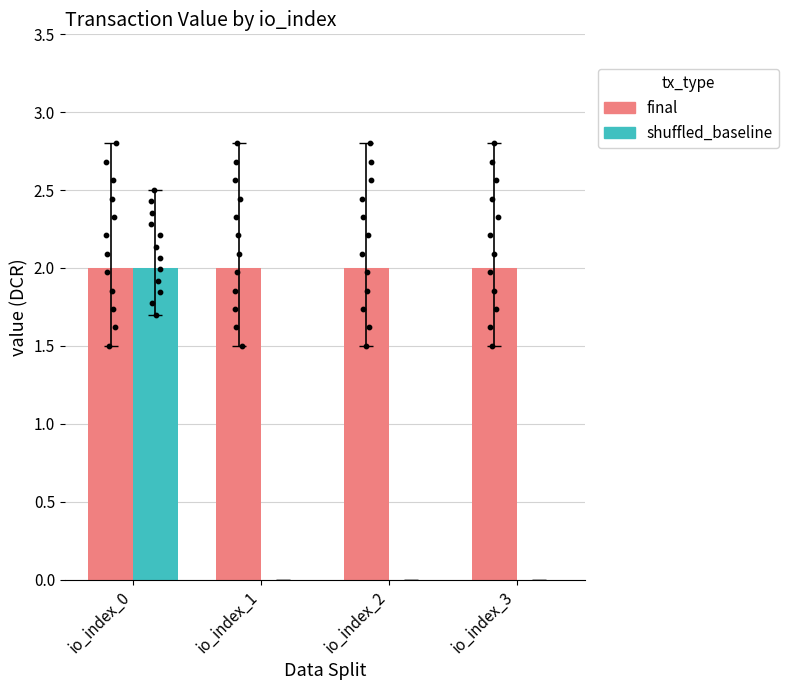

Which series reaches the minimum Y coordinate?

shuffled_baseline